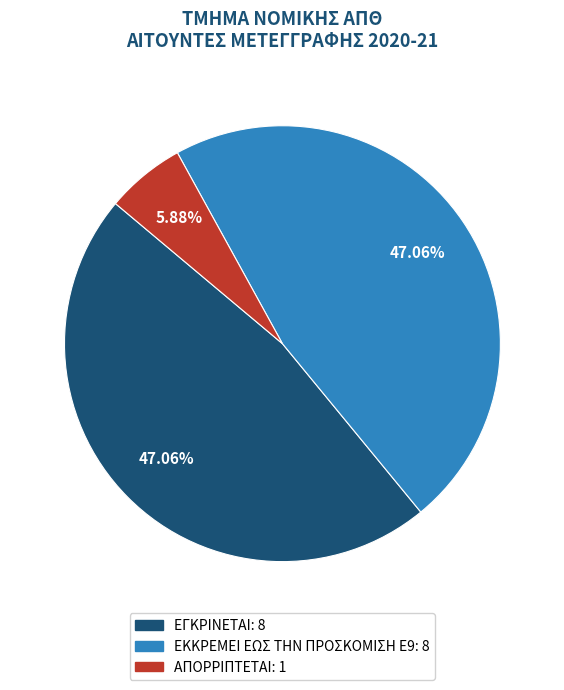

To the nearest percent, what percentage of the pie is ΑΠΟΡΡΙΠΤΕΤΑΙ?

6%